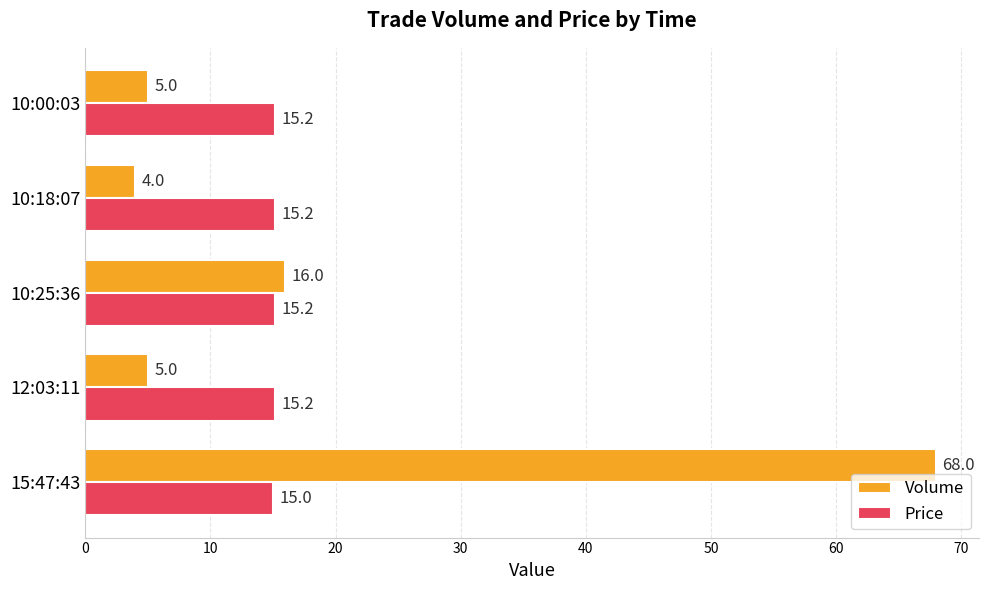

What are all the series names shown in the legend?

Volume, Price